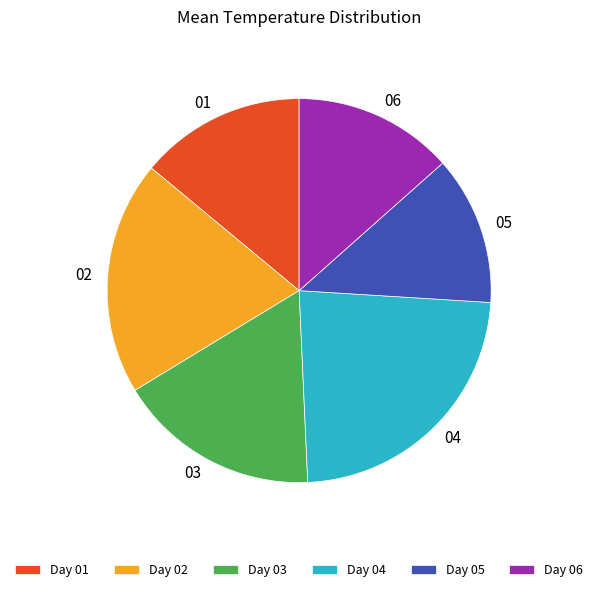

Is the sum of 04 and 02 greater than half?

No